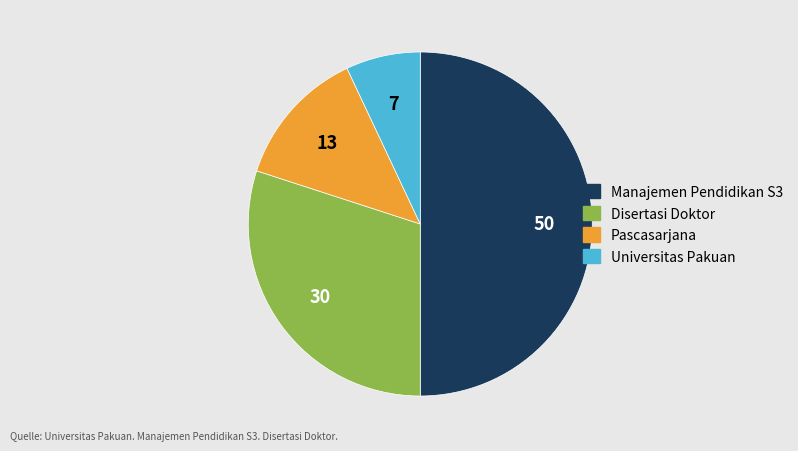

The Disertasi Doktor slice represents 30% of the pie. True or false?

True